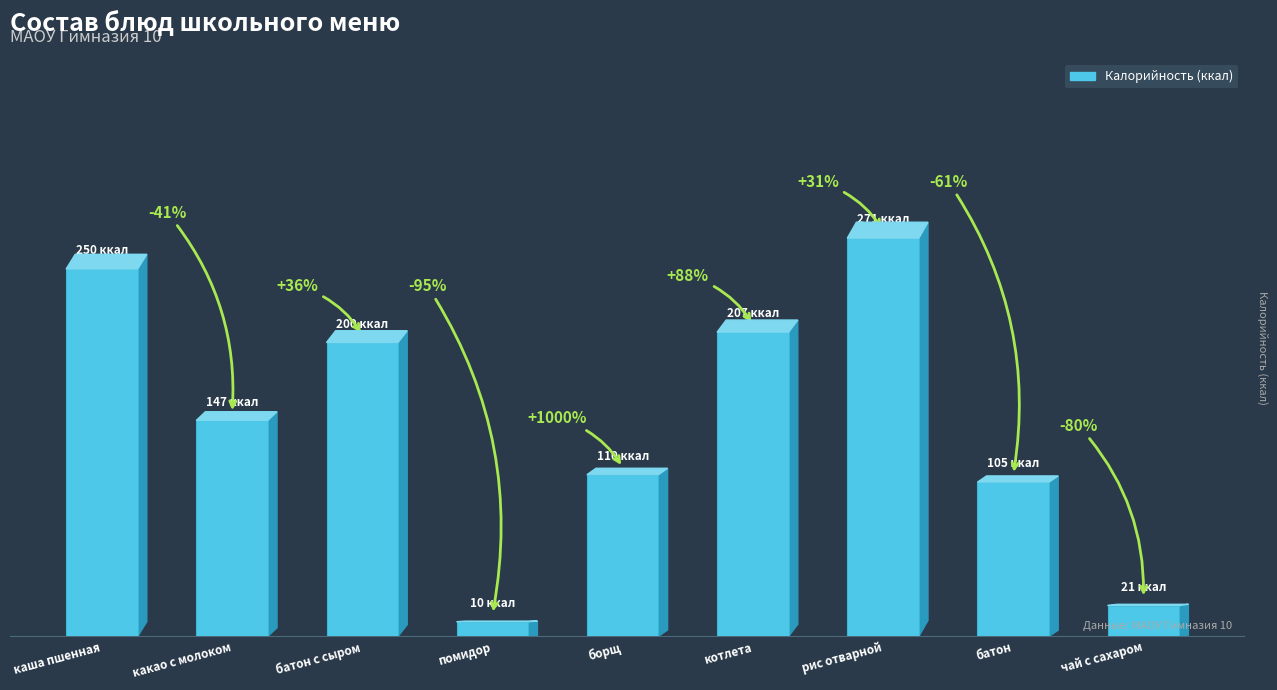

What is the average value?

147